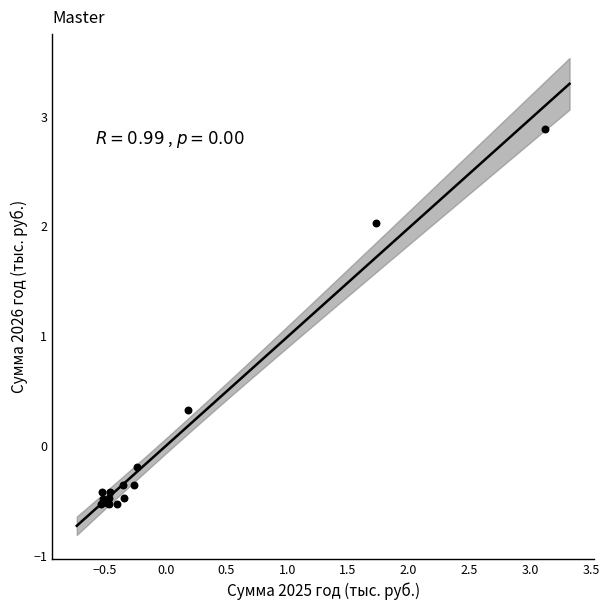

What Y value in the scatter plot is closest to 1?

0.3